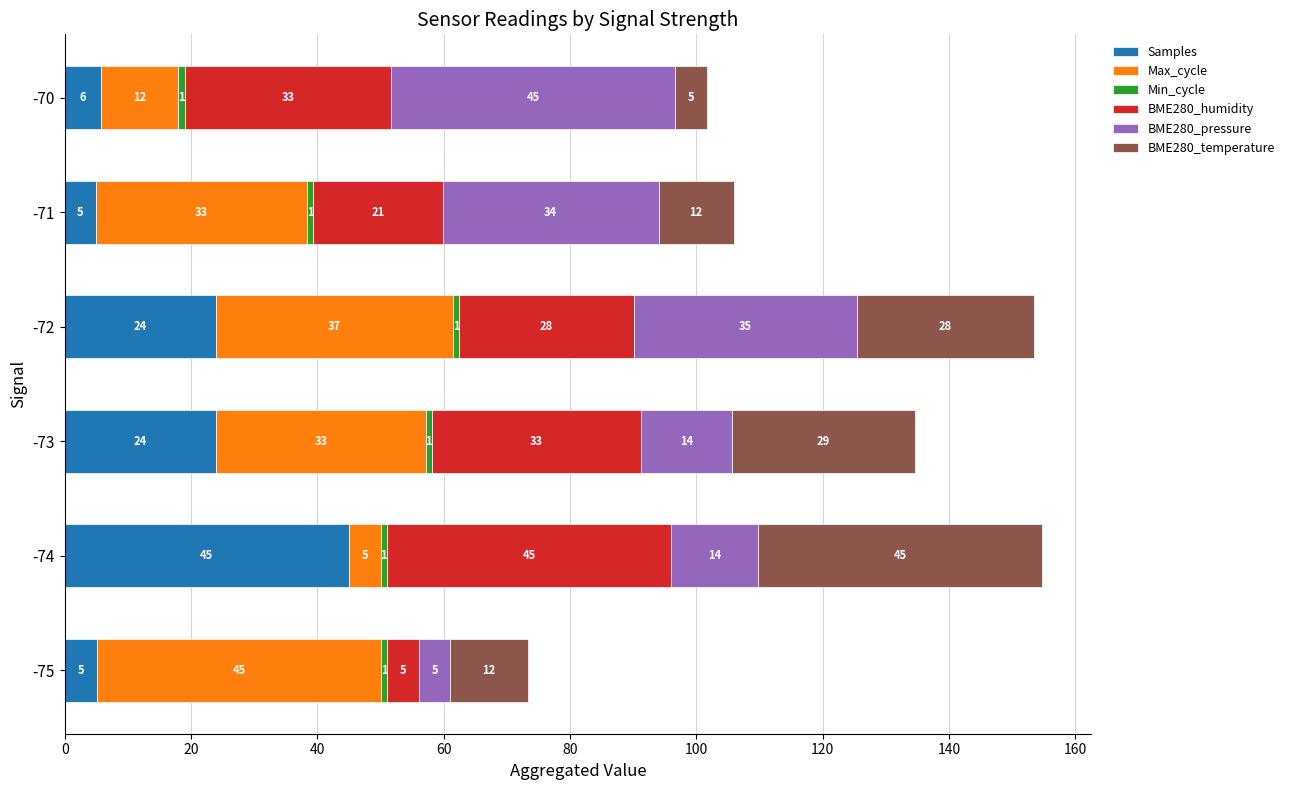

At which category is the sum across all series the highest?

-74